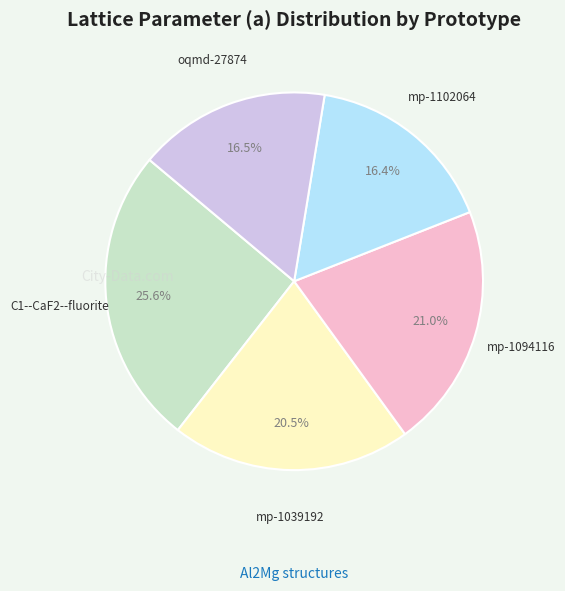

Does any single category account for the majority?

No